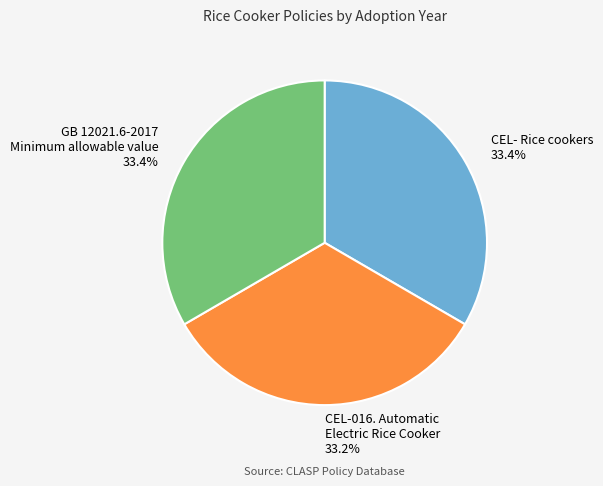

Does any single category account for the majority?

No